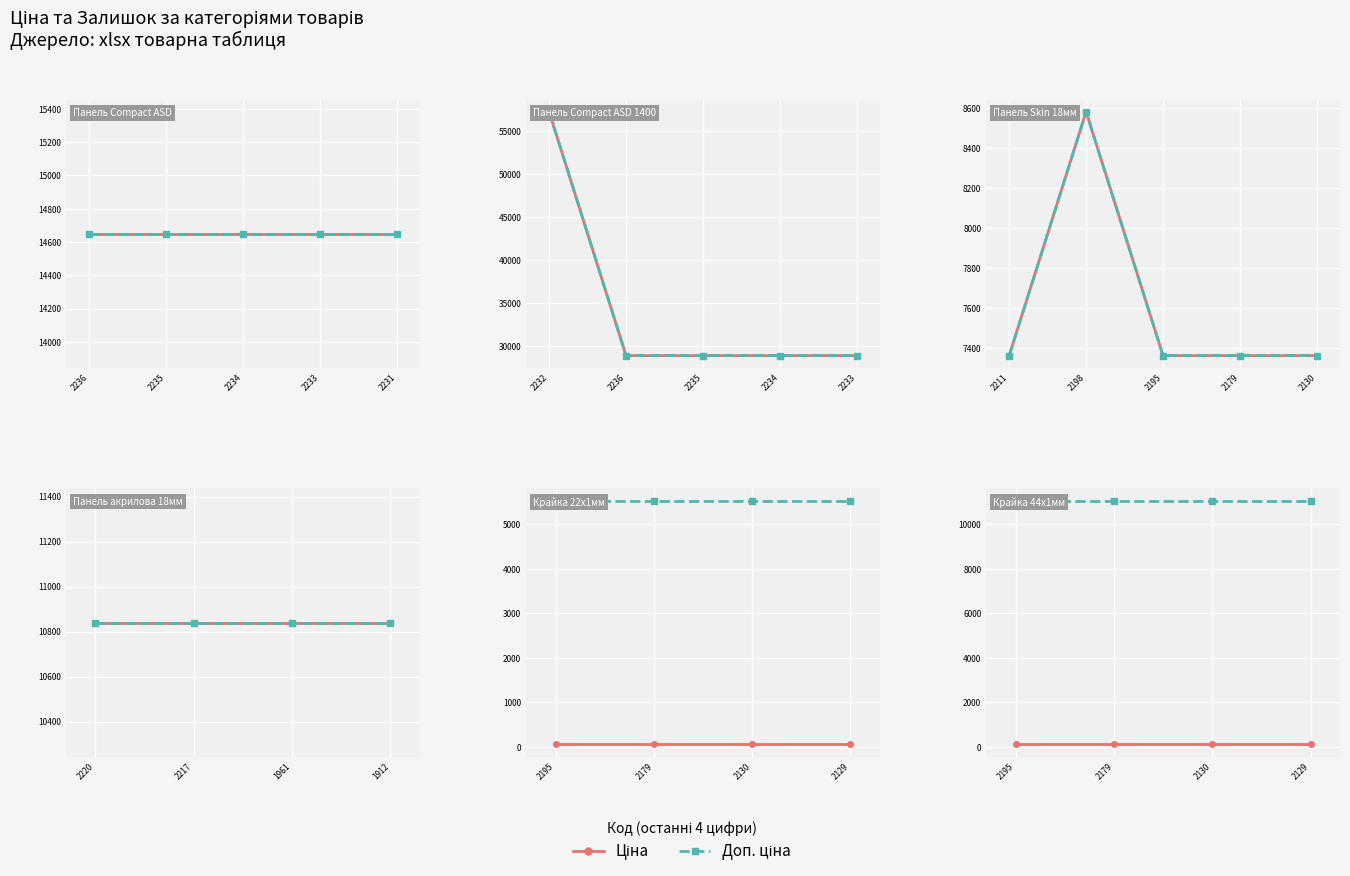

What is the average value of the Ціна series?

110.5